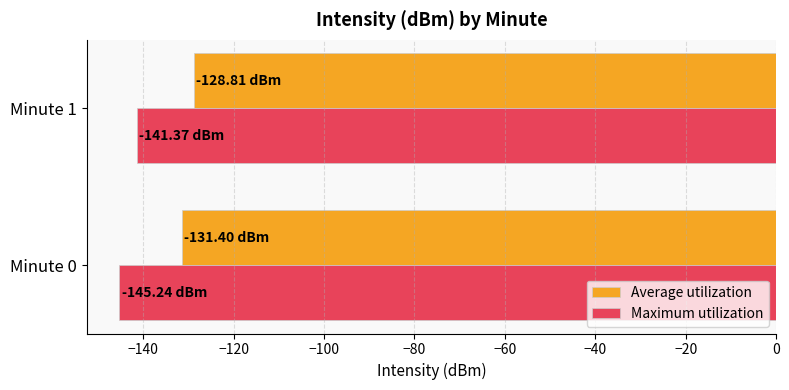

List the series in order of their overall mean, lowest first.

Maximum utilization, Average utilization